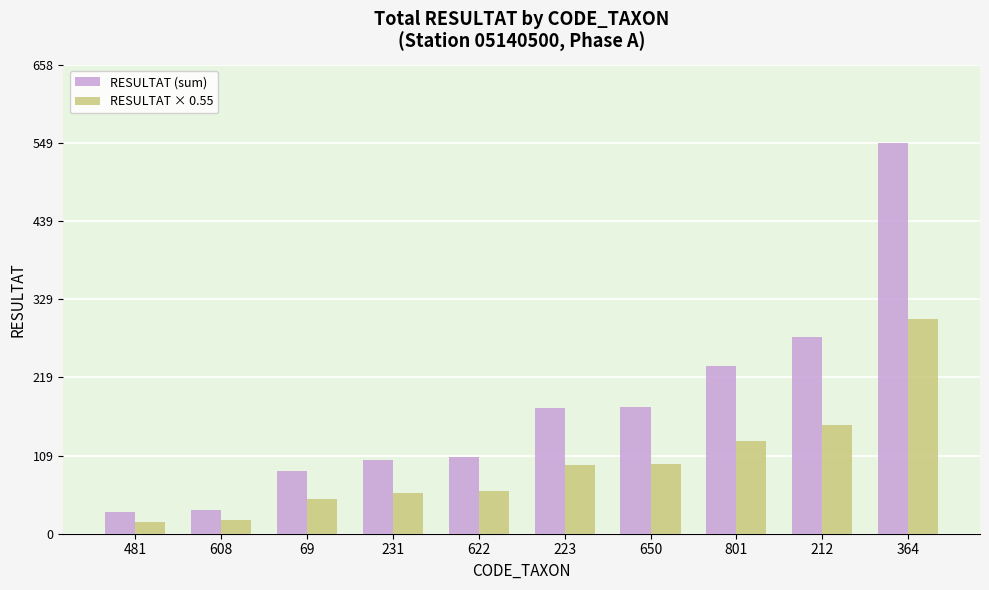

Which series has the widest spread of values?

RESULTAT (sum)